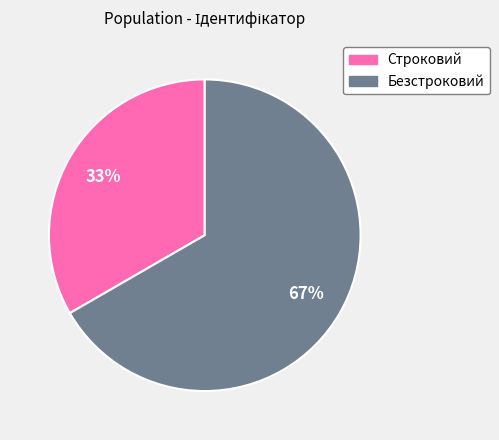

Is Безстроковий the majority of the pie?

Yes